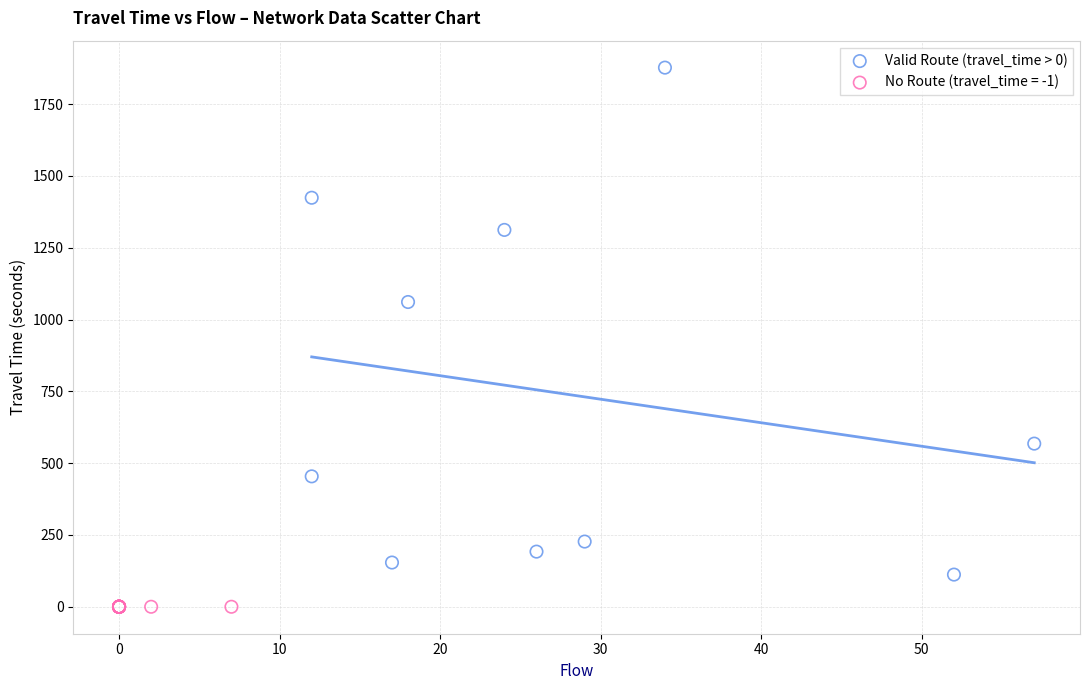

Which series reaches the minimum Y coordinate?

No Route (travel_time = -1)